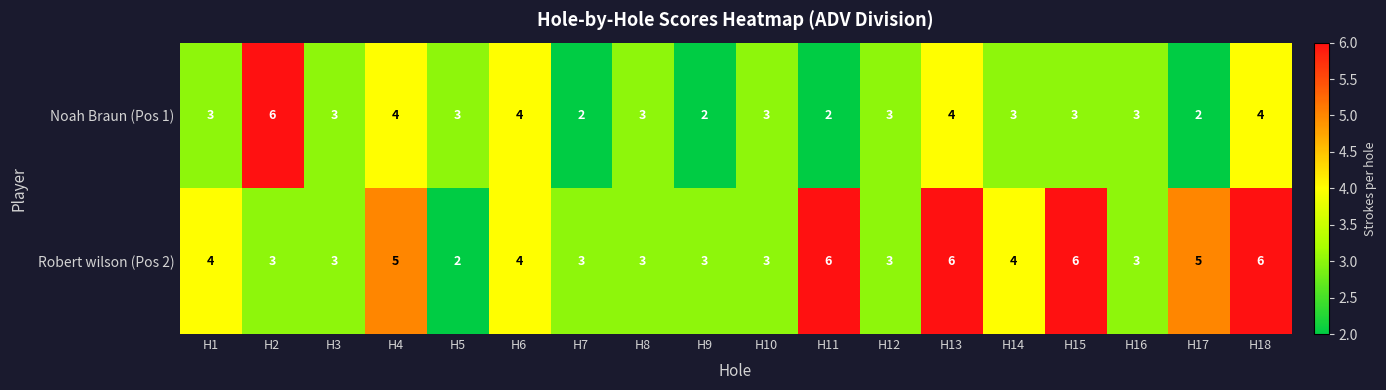

What is the highest value of the Noah Braun (Pos 1) series?

6